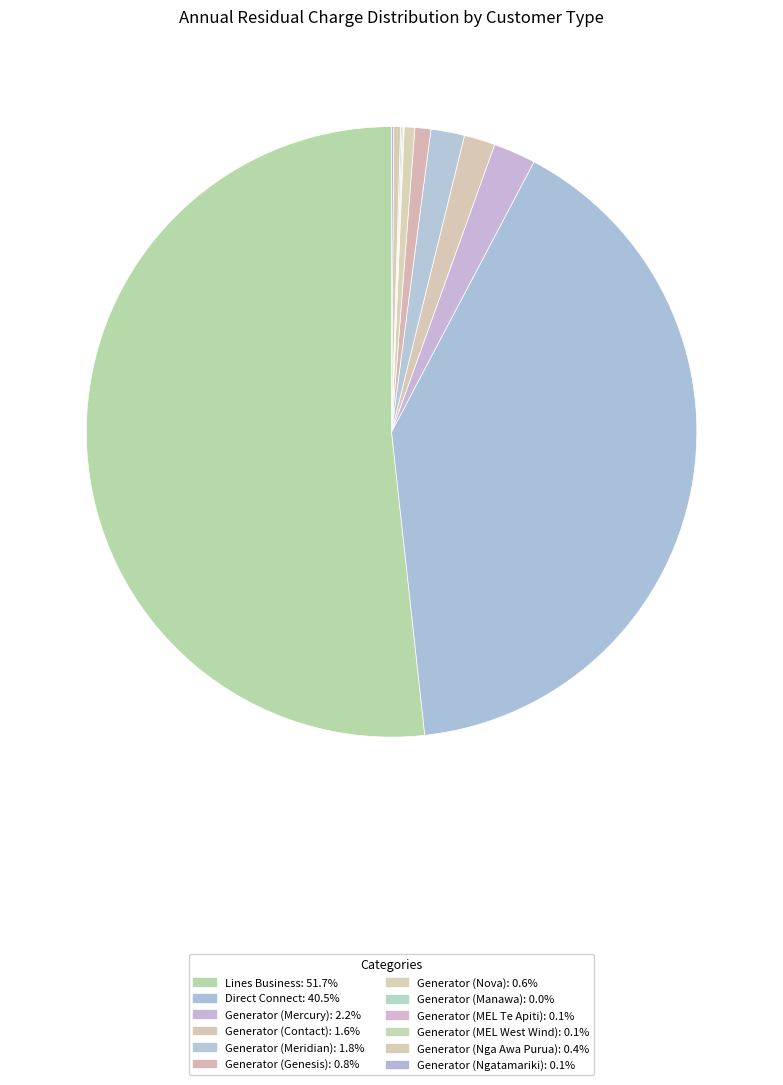

Count the number of slices in the pie.

12